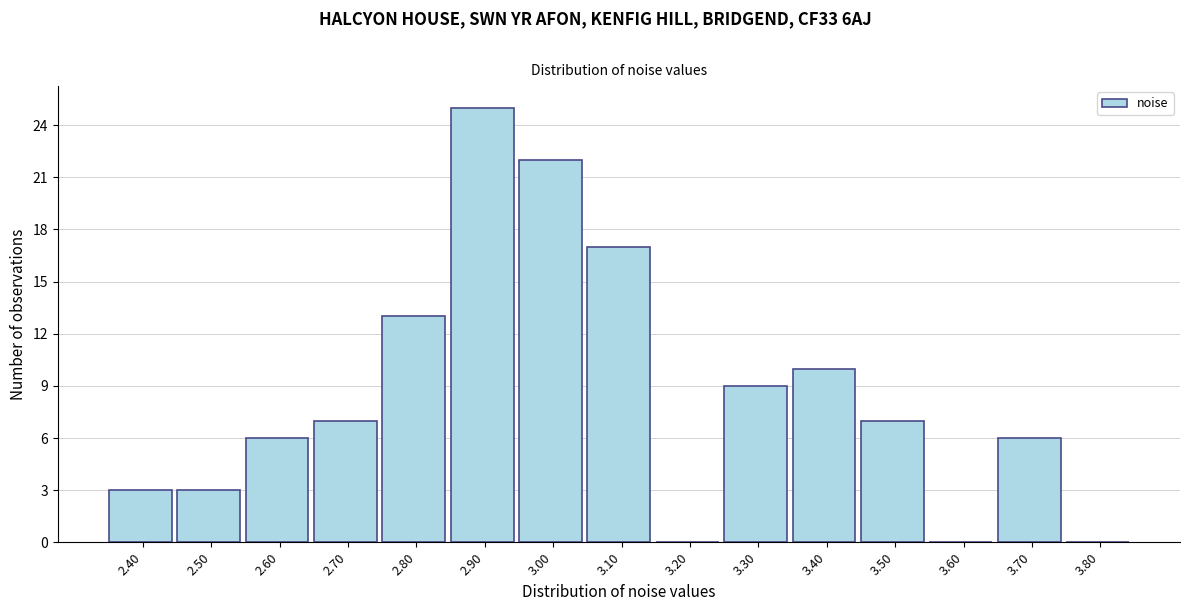

Reading right to left, list all the values displayed in this chart.

3.80=0	3.70=6	3.60=0	3.50=7	3.40=10	3.30=9	3.20=0	3.10=17	3.00=22	2.90=25	2.80=13	2.70=7	2.60=6	2.50=3	2.40=3